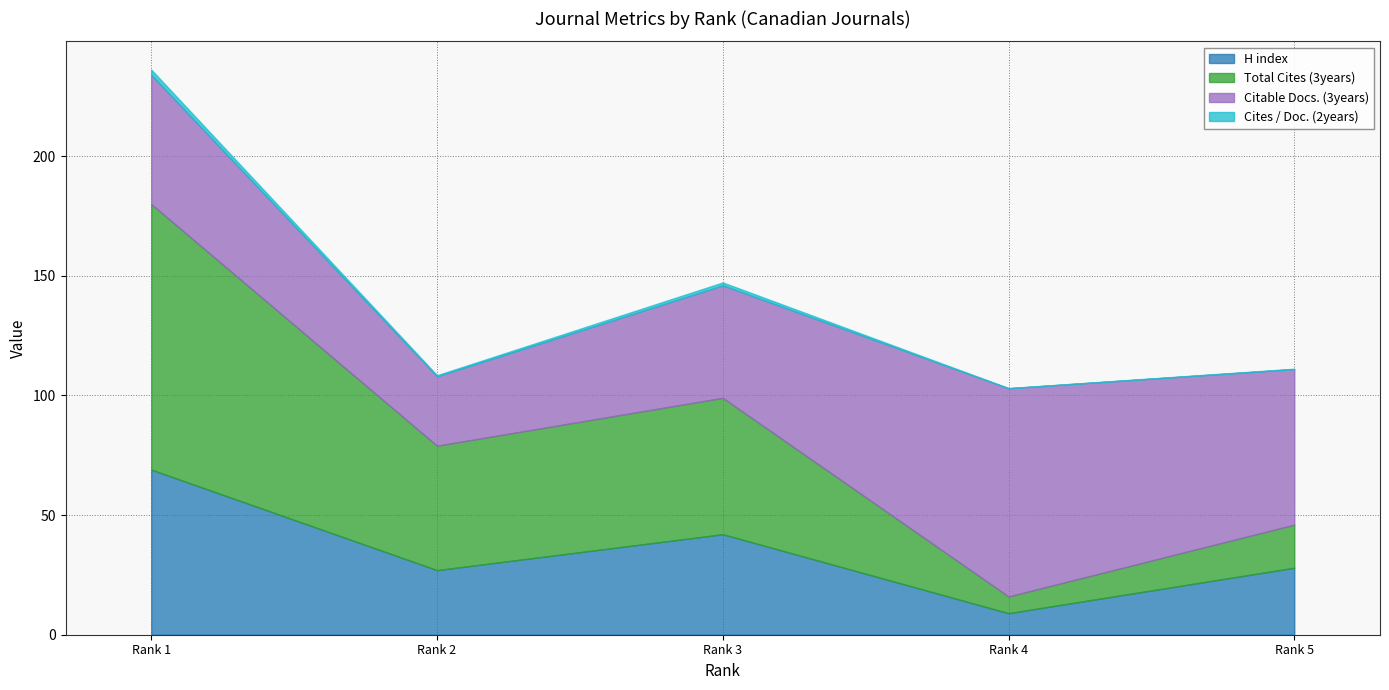

What value does the Cites / Doc. (2years) series have at Rank 5?

0.2